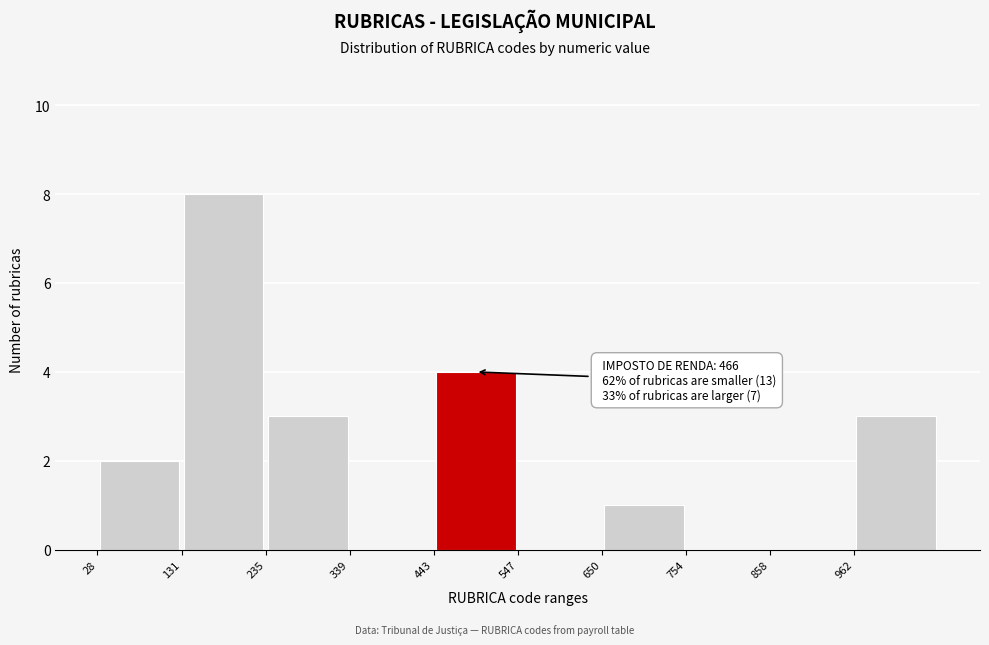

Which range on the x-axis has the tallest bar?

140 to 240